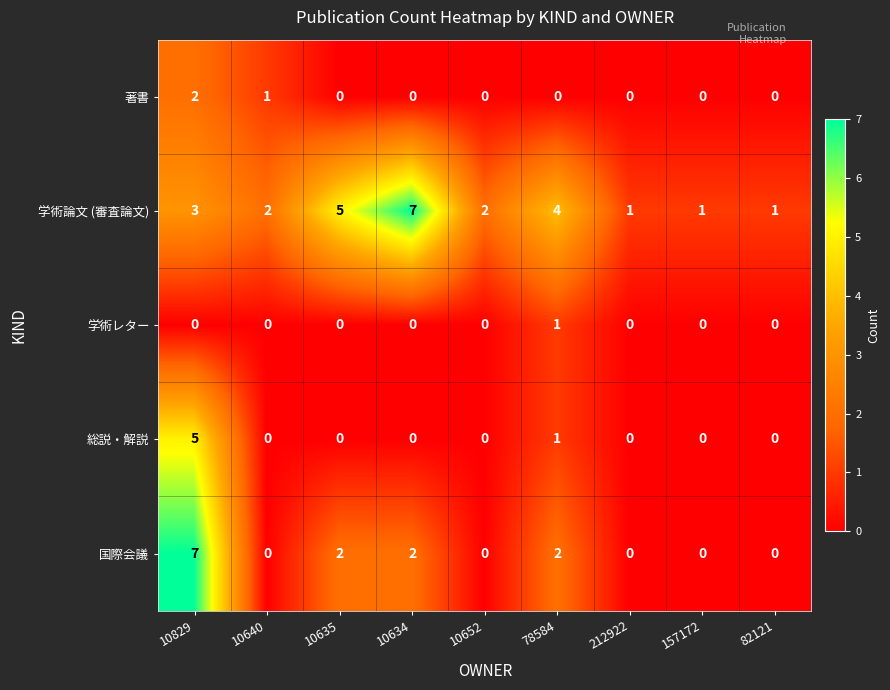

Is it true that 著書 equals 0 at 212922?

True